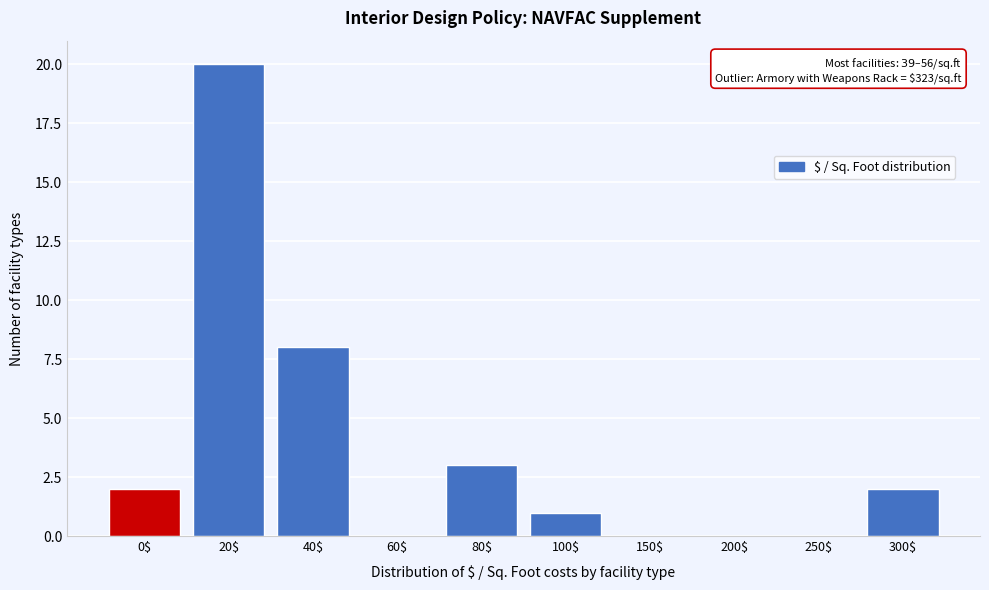

The value at 40$ is 5. True or false?

False